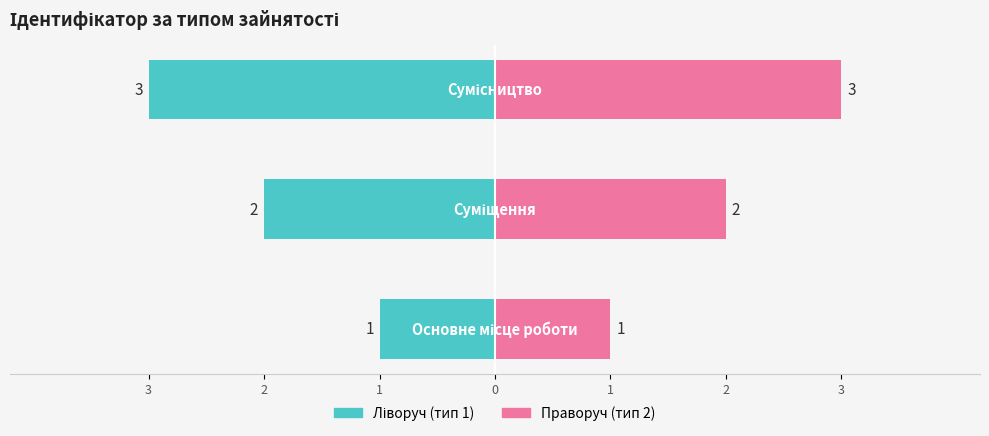

The value of Основне місце роботи / Суміщення at 3 is -1. True or false?

True